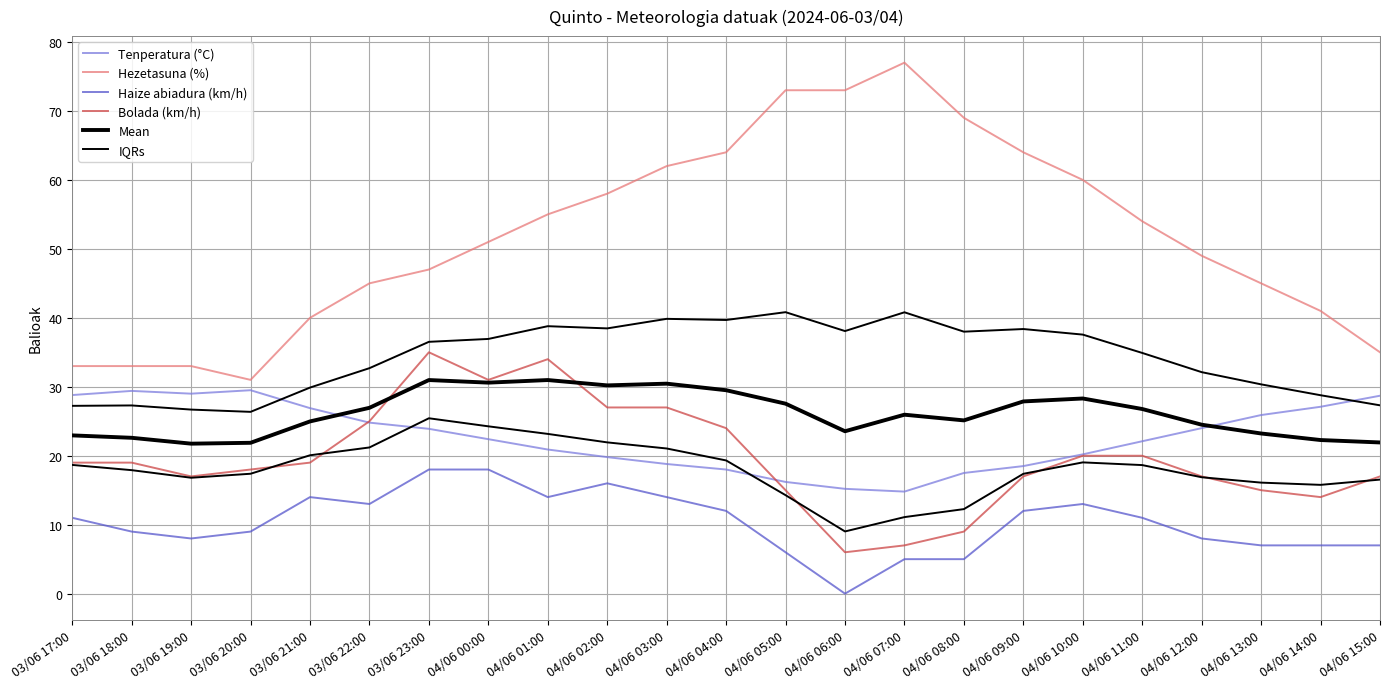

The IQRs series shows 27.3 at 04/06 15:00. True or false?

True